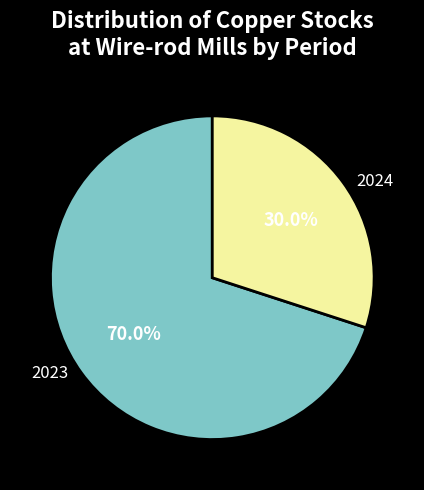

Which has a higher value, 2024 or 2023?

2023